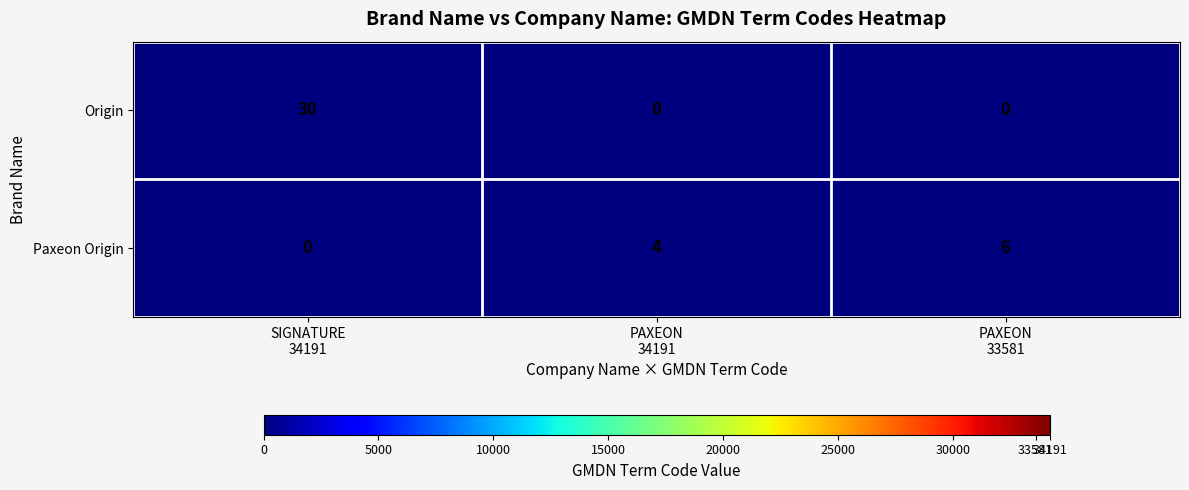

What is the sum of all Origin values?

30